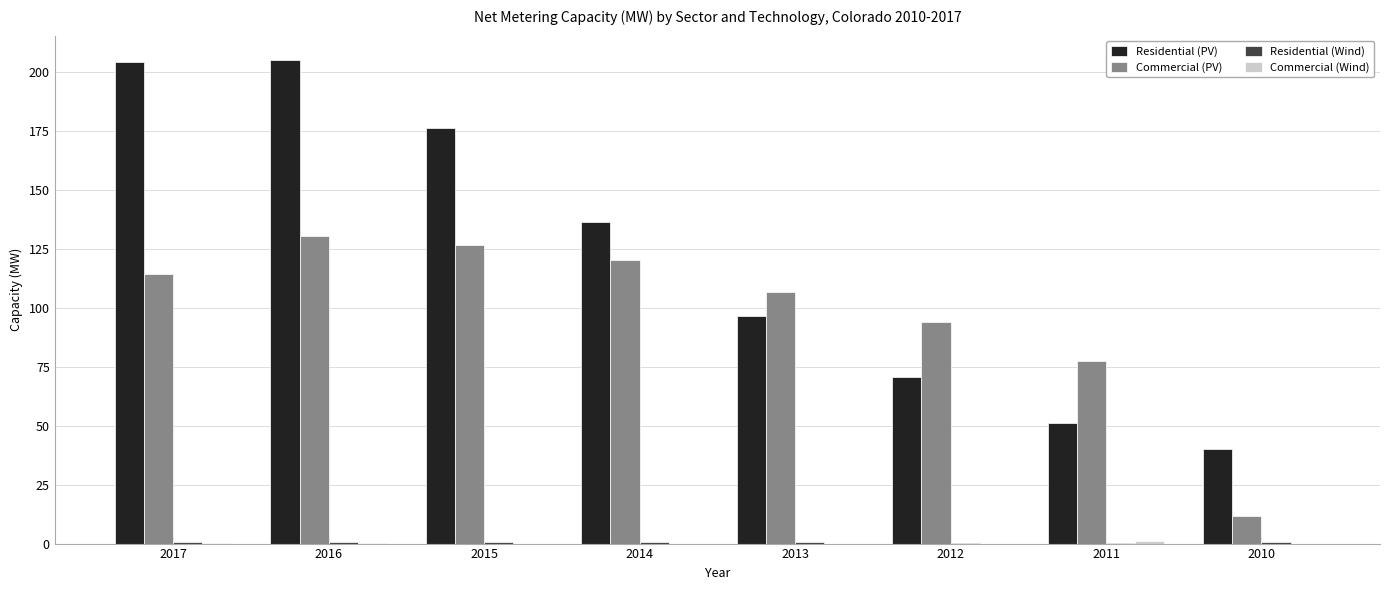

How many groups of bars are there?

8